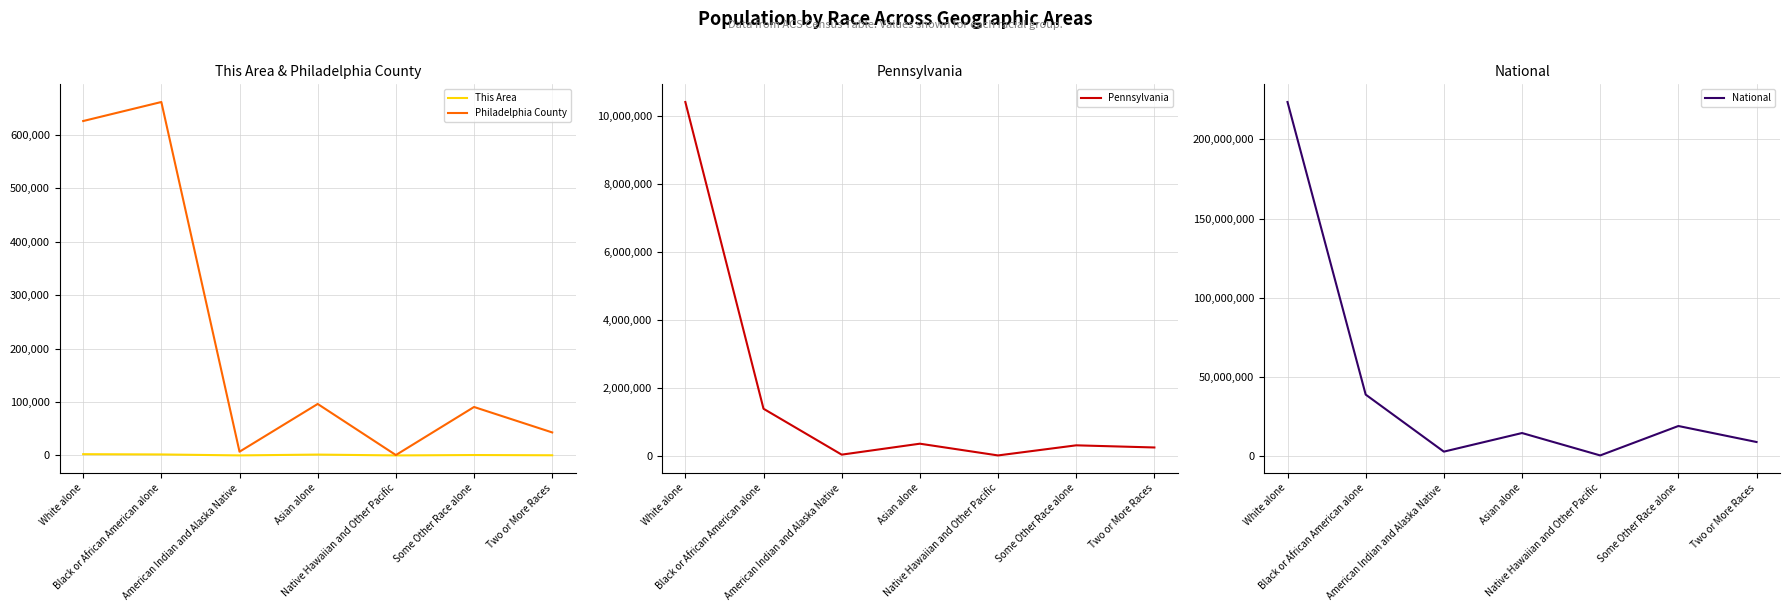

What is the smallest value displayed?

14